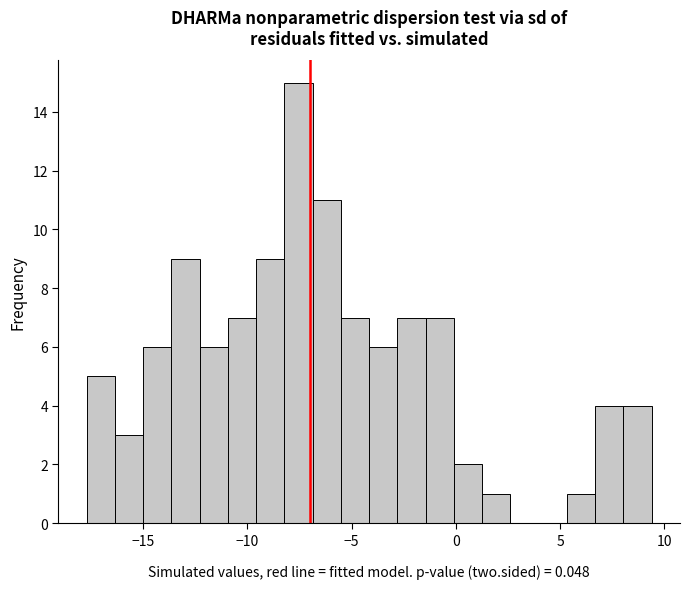

Read against the x-axis, roughly where is the centre of the tallest bar?

-7.5